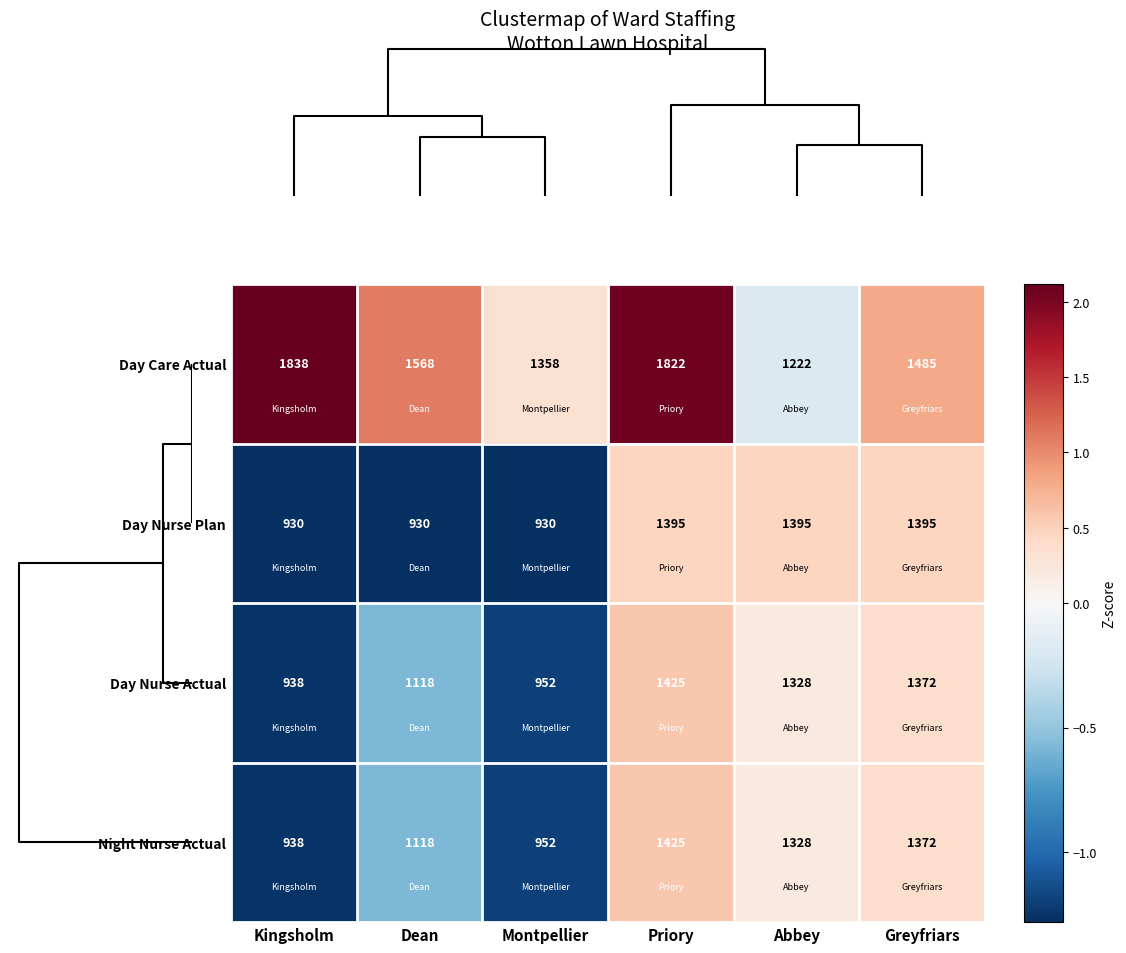

Which series changed the most between Kingsholm and Greyfriars?

Day Nurse Plan